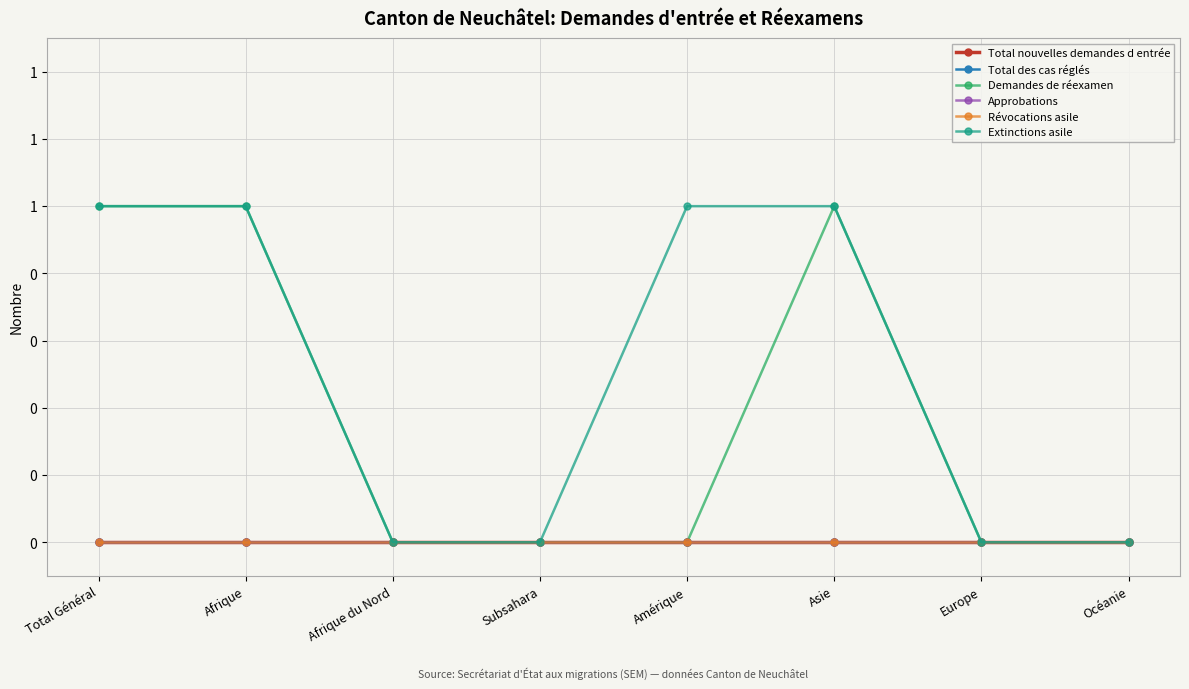

True or false: Total des cas réglés has more than 2 points higher than both neighbors.

False